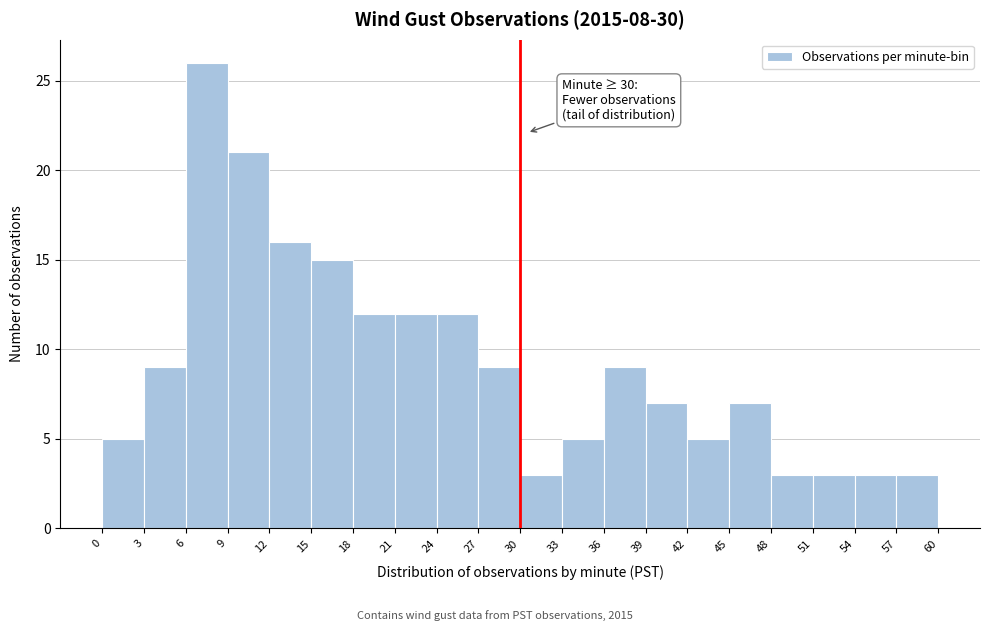

Over which range of the x-axis is the bar tallest?

6 to 9